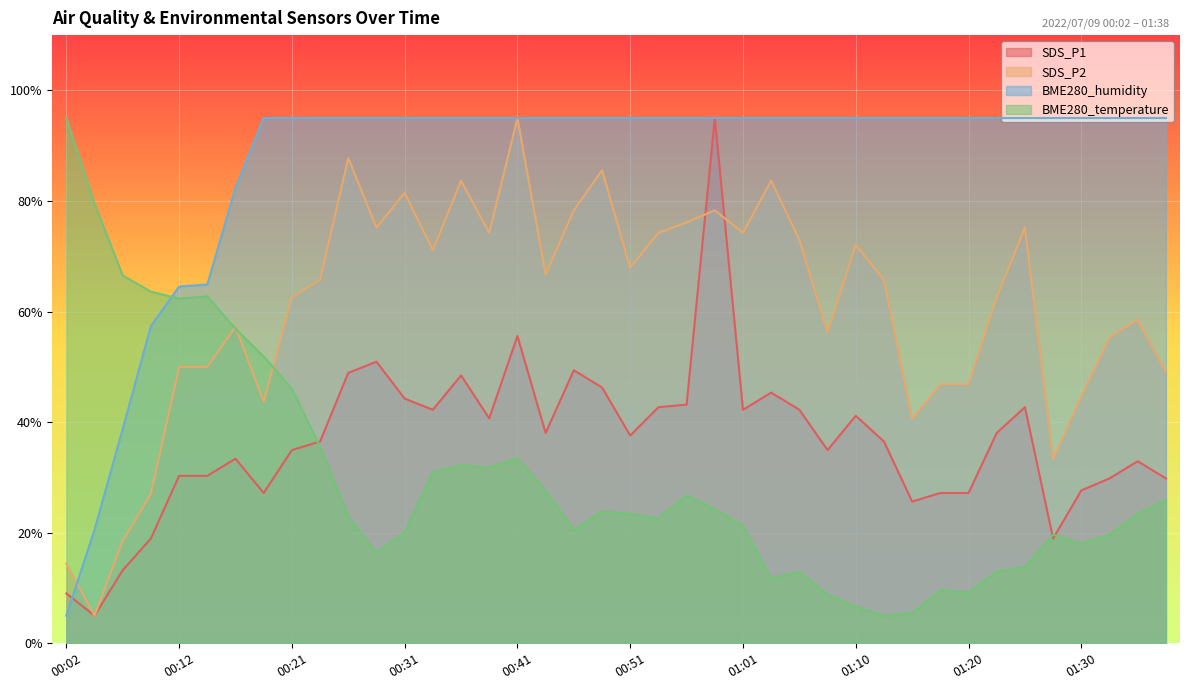

Reading left to right, what are all the values shown in this chart?

SDS_P1: 00:02=9.0	00:04=5.0	00:07=13.2	00:09=19.0	00:12=30.3	00:14=30.3	00:17=33.4	00:19=27.2	00:21=34.9	00:24=36.5	00:26=48.9	00:29=50.9	00:31=44.3	00:34=42.2	00:36=48.4	00:39=40.7	00:41=55.6	00:43=38.1	00:46=49.4	00:48=46.3	00:51=37.6	00:53=42.7	00:56=43.2	00:58=95.0	01:01=42.2	01:03=45.3	01:06=42.2	01:08=34.9	01:10=41.2	01:13=36.5	01:15=25.6	01:18=27.2	01:20=27.2	01:23=38.1	01:25=42.7	01:28=19.0	01:30=27.7	01:33=29.8	01:35=32.9	01:38=29.8
SDS_P2: 00:02=14.4	00:04=5.0	00:07=18.5	00:09=27.0	00:12=50.0	00:14=50.0	00:17=57.2	00:19=43.7	00:21=62.6	00:24=65.7	00:26=87.8	00:29=75.2	00:31=81.5	00:34=71.1	00:36=83.7	00:39=74.2	00:41=95.0	00:43=66.7	00:46=78.3	00:48=85.6	00:51=67.9	00:53=74.2	00:56=76.1	00:58=78.3	01:01=74.2	01:03=83.7	01:06=73.0	01:08=56.3	01:10=72.0	01:13=65.7	01:15=40.6	01:18=46.9	01:20=46.9	01:23=62.6	01:25=75.2	01:28=33.3	01:30=44.7	01:33=55.3	01:35=58.5	01:38=49.1
BME280_humidity: 00:02=5.0	00:04=20.5	00:07=38.8	00:09=57.4	00:12=64.5	00:14=64.9	00:17=82.3	00:19=95.0	00:21=95.0	00:24=95.0	00:26=95.0	00:29=95.0	00:31=95.0	00:34=95.0	00:36=95.0	00:39=95.0	00:41=95.0	00:43=95.0	00:46=95.0	00:48=95.0	00:51=95.0	00:53=95.0	00:56=95.0	00:58=95.0	01:01=95.0	01:03=95.0	01:06=95.0	01:08=95.0	01:10=95.0	01:13=95.0	01:15=95.0	01:18=95.0	01:20=95.0	01:23=95.0	01:25=95.0	01:28=95.0	01:30=95.0	01:33=95.0	01:35=95.0	01:38=95.0
BME280_temperature: 00:02=95.0	00:04=79.5	00:07=66.5	00:09=63.6	00:12=62.3	00:14=62.8	00:17=56.9	00:19=51.9	00:21=46.0	00:24=35.6	00:26=23.0	00:29=16.3	00:31=20.1	00:34=31.0	00:36=32.2	00:39=31.8	00:41=33.5	00:43=27.6	00:46=20.5	00:48=23.8	00:51=23.4	00:53=22.6	00:56=26.8	00:58=24.3	01:01=21.3	01:03=11.7	01:06=13.0	01:08=8.8	01:10=6.7	01:13=5.0	01:15=5.4	01:18=9.6	01:20=9.2	01:23=13.0	01:25=13.8	01:28=19.7	01:30=18.0	01:33=19.7	01:35=23.4	01:38=25.9